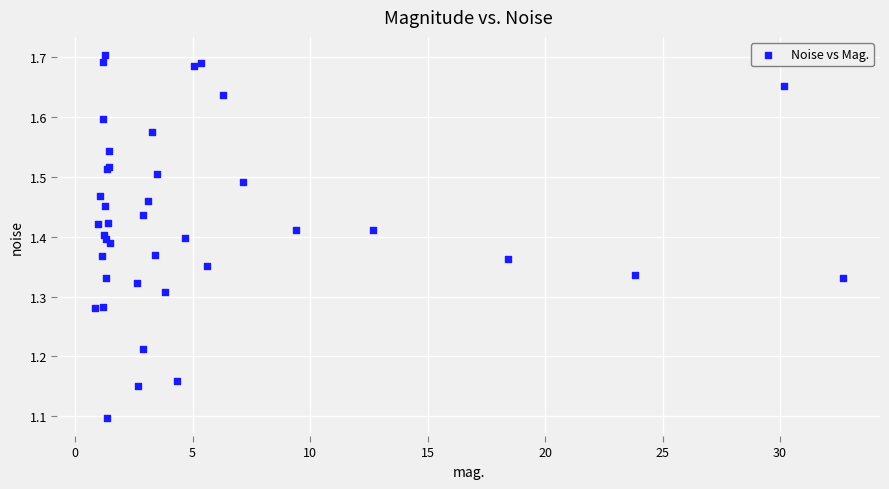

What Y value in the scatter plot is closest to 1?

1.1